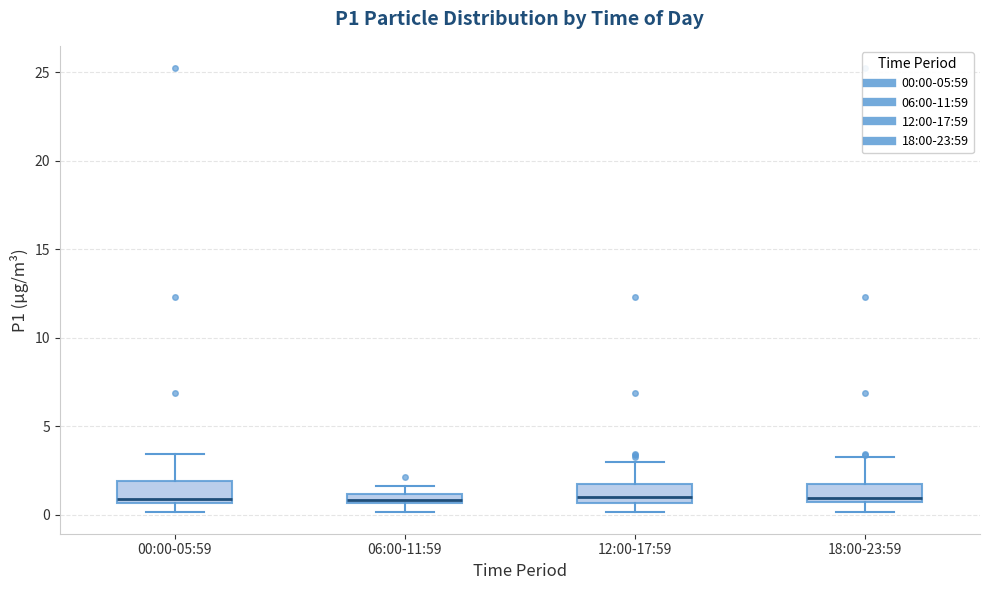

Where does the median line of the box for 18:00-23:59 sit on the y-axis? The values are not printed on the chart, so give them approximately, as read against the axis.

1.0